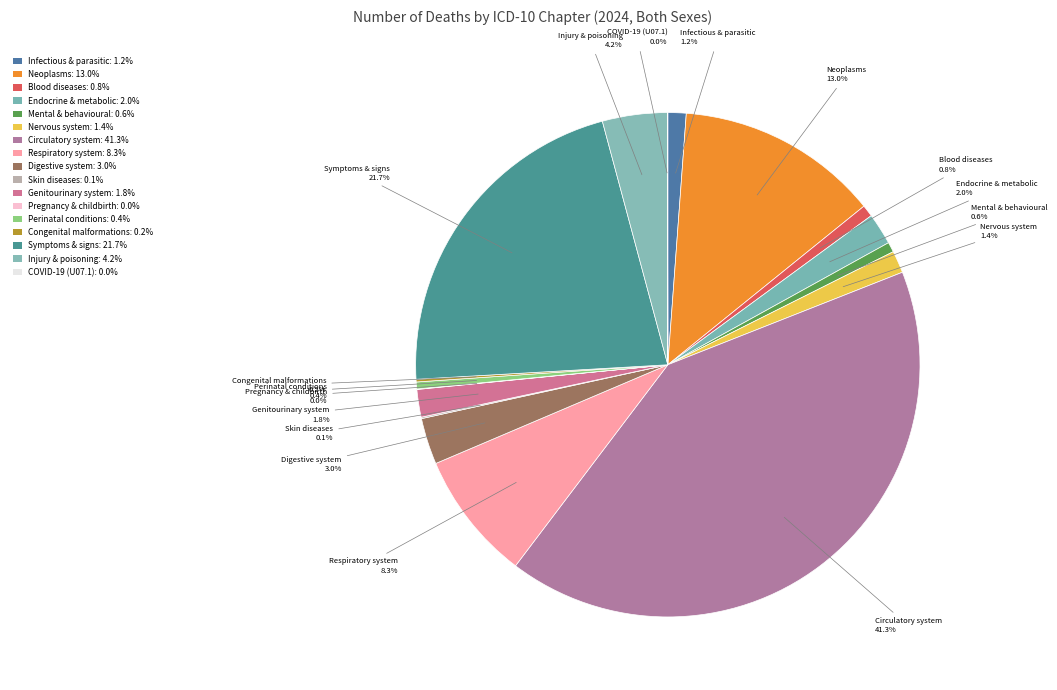

To the nearest percent, what is the average slice percentage?

6%